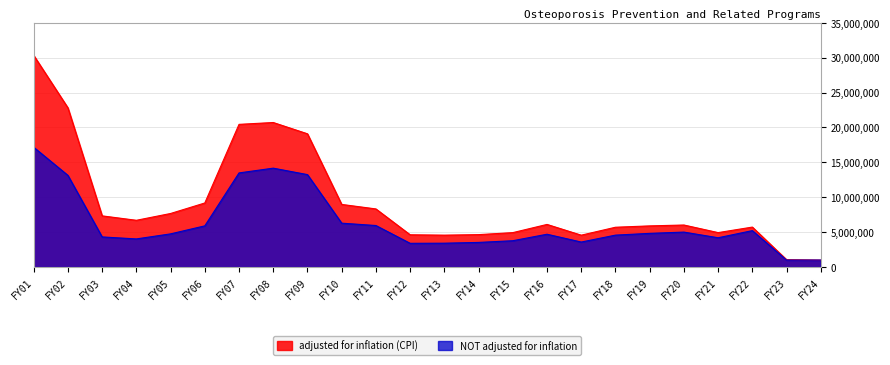

What value does the adjusted for inflation (CPI) series have at FY21, to the nearest 10?

4934940